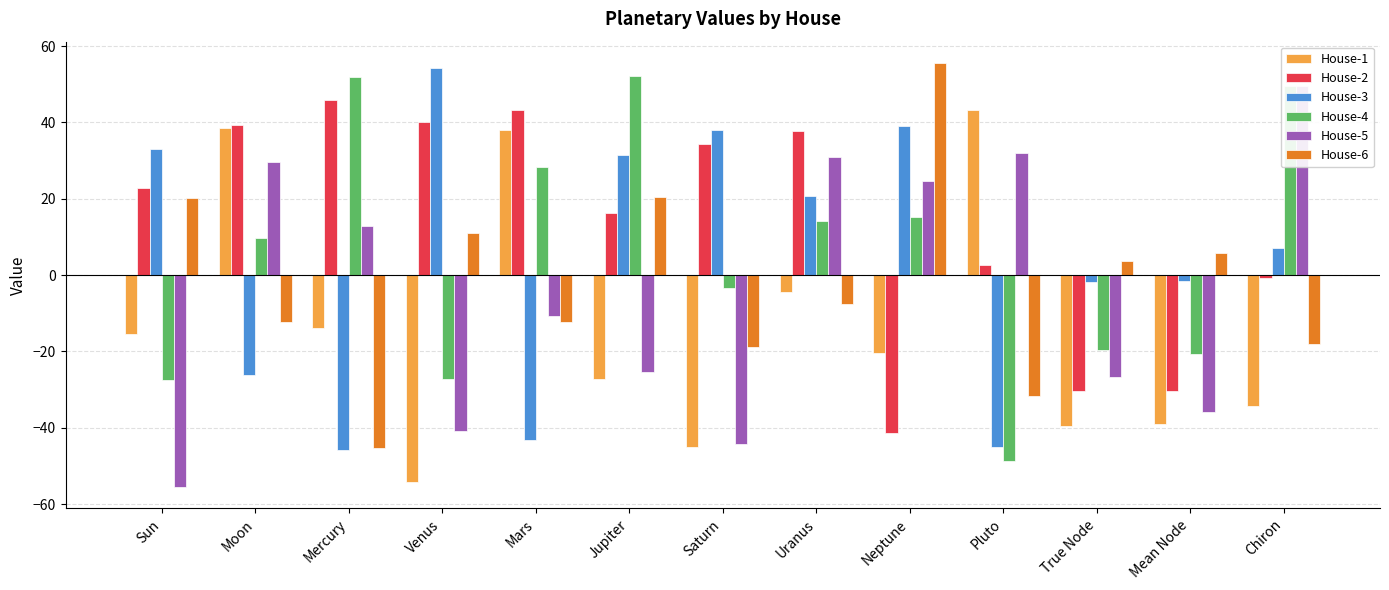

How many data points in House-6 are above -7?

6